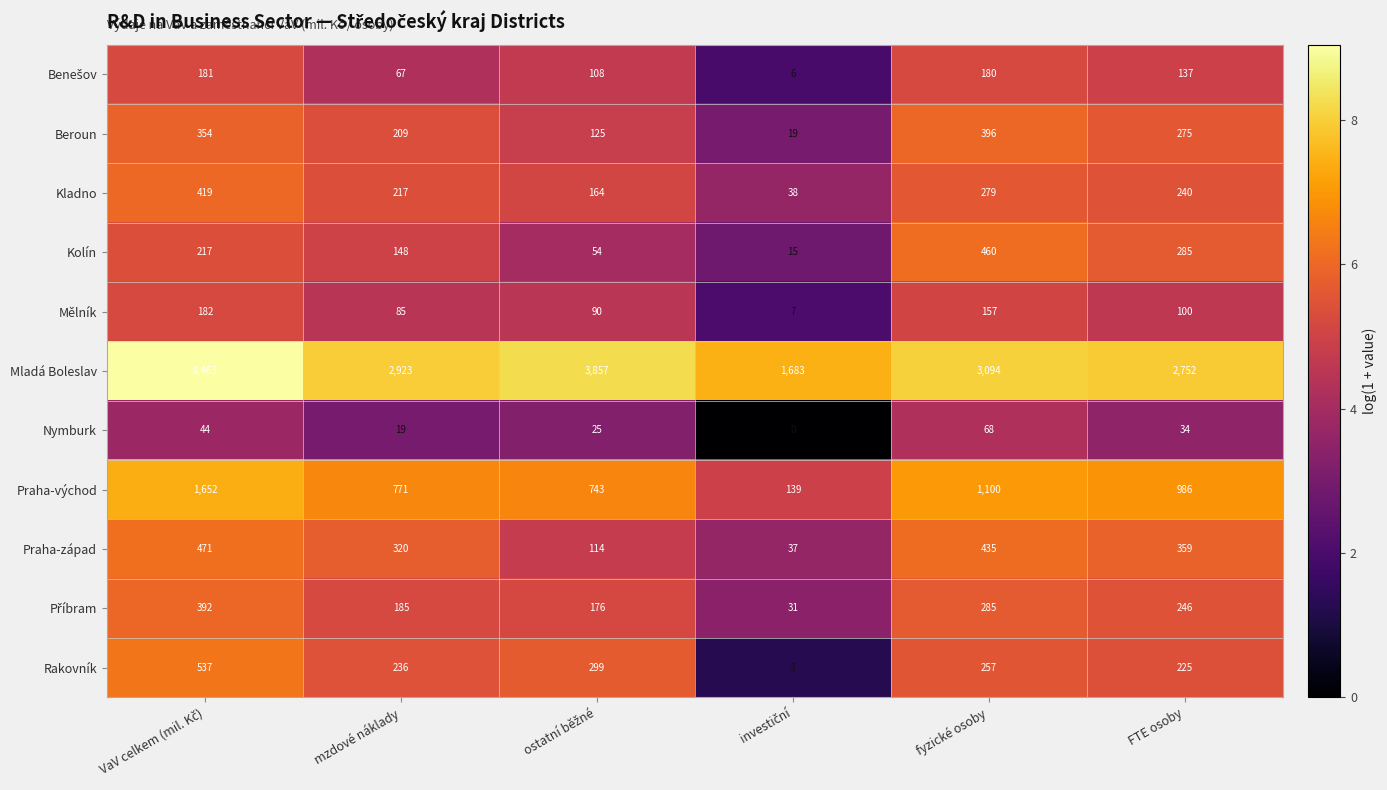

Which series has the largest total across all categories?

Mladá Boleslav